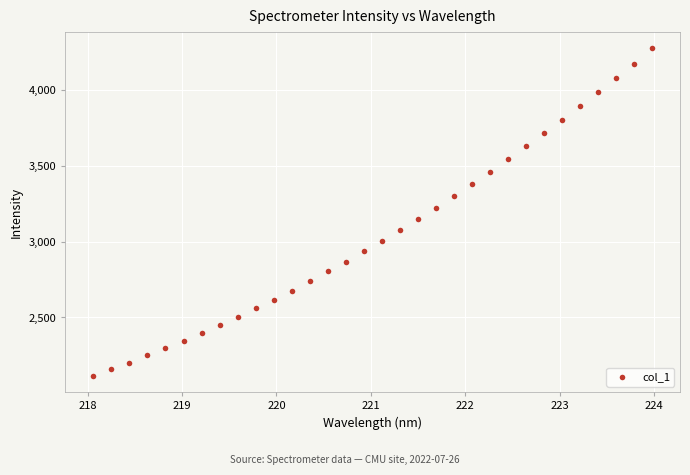

What is the range of Y values (max minus min)?

2156.5